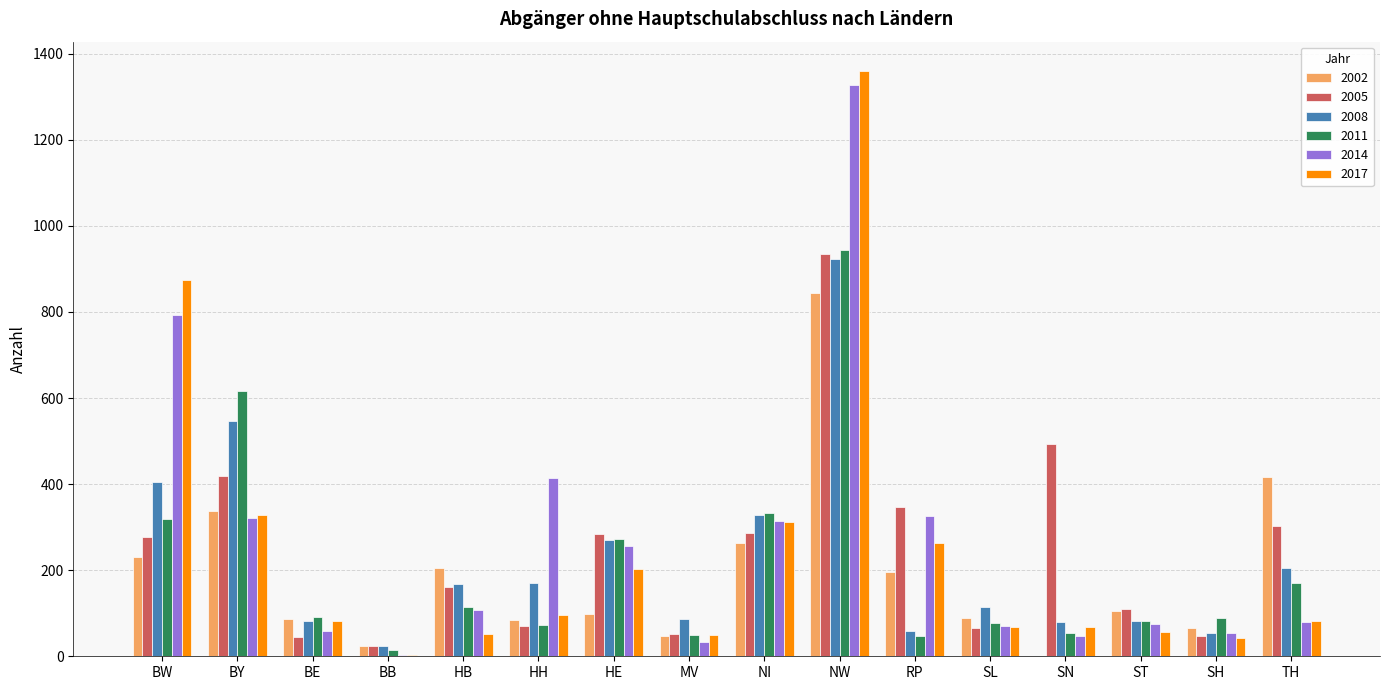

At which category does the chart reach its peak across all series?

NW